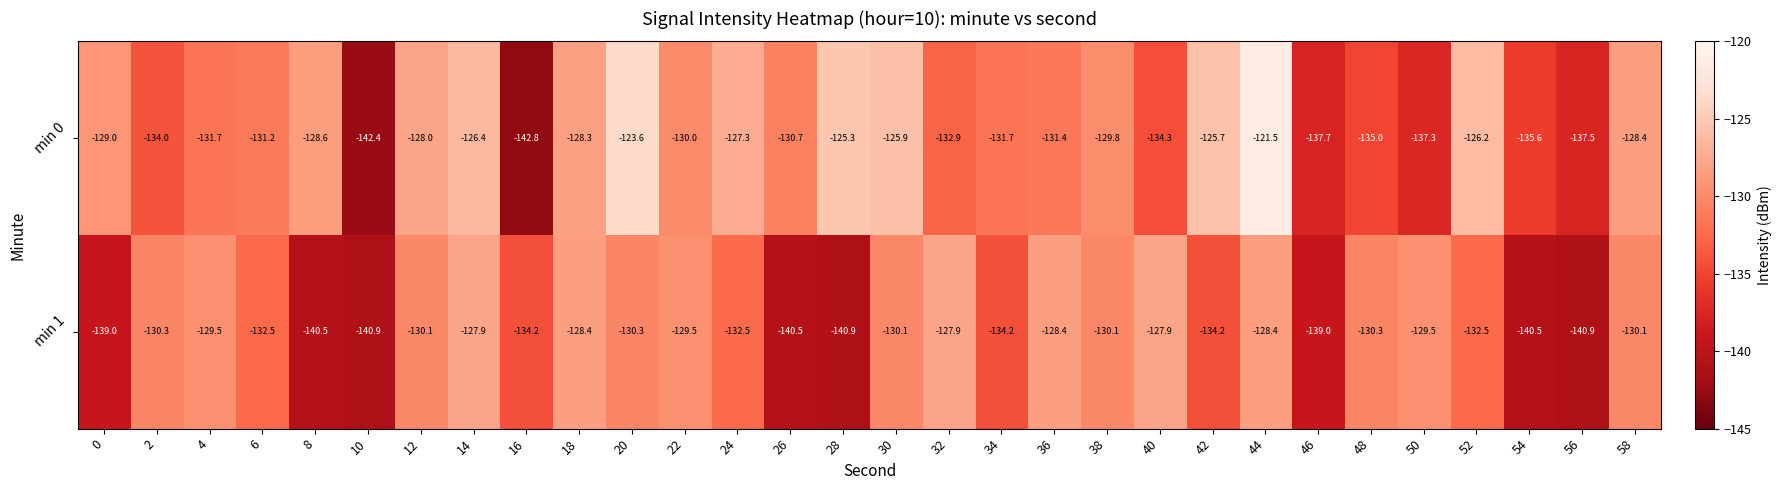

How many data points in min 1 are above -130?

9